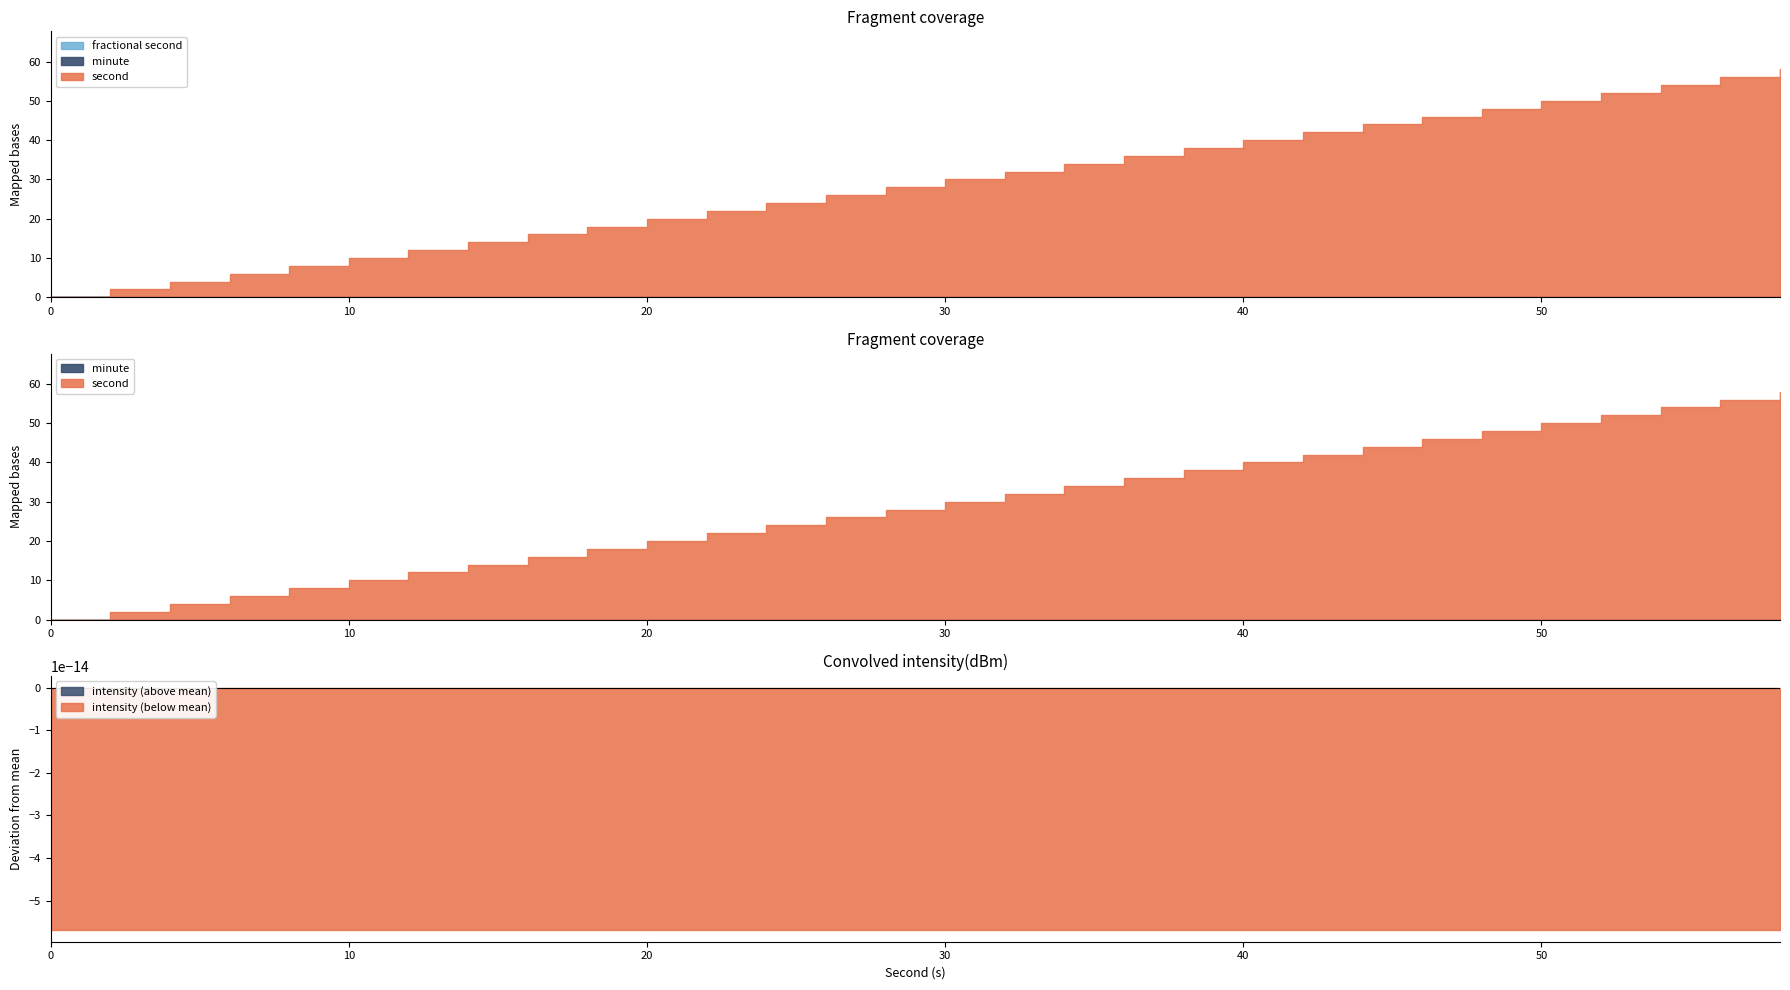

Which category has the highest value in the second series?

58